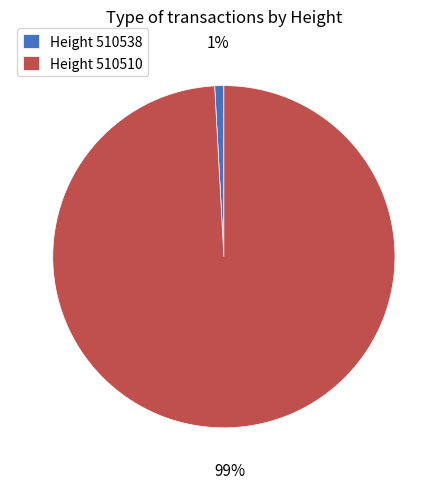

Rank the categories by value from highest to lowest.

Height 510510, Height 510538